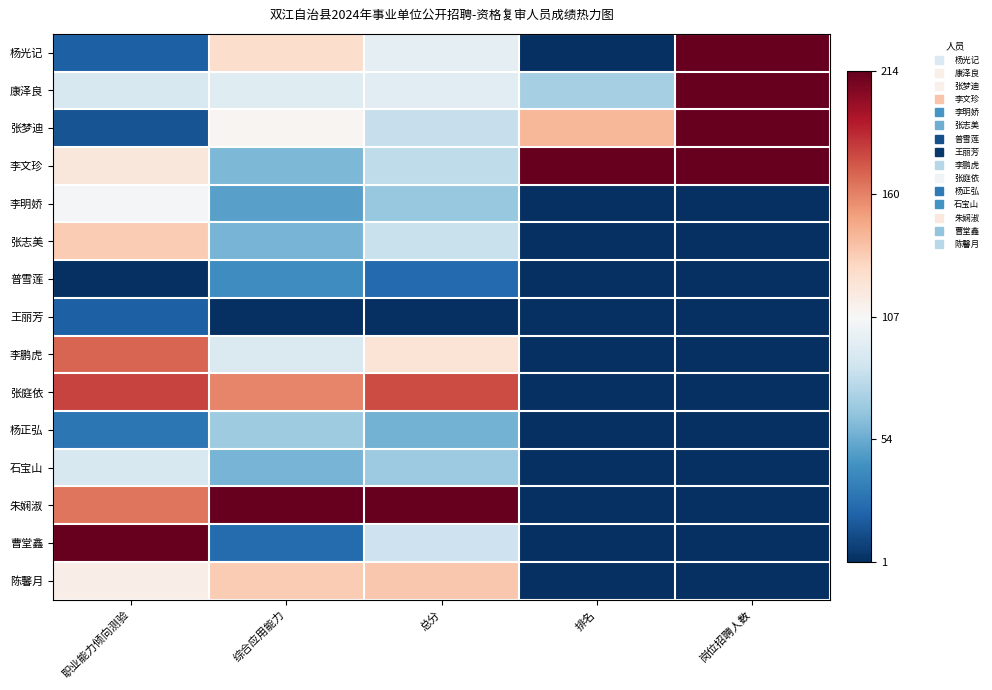

Rank the series by their maximum value, from lowest to highest.

王丽芳, 普雪莲, 杨正弘, 石宝山, 李明娇, 张志美, 陈馨月, 李鹏虎, 张庭依, 杨光记, 康泽良, 张梦迪, 李文珍, 朱娴淑, 曹堂鑫